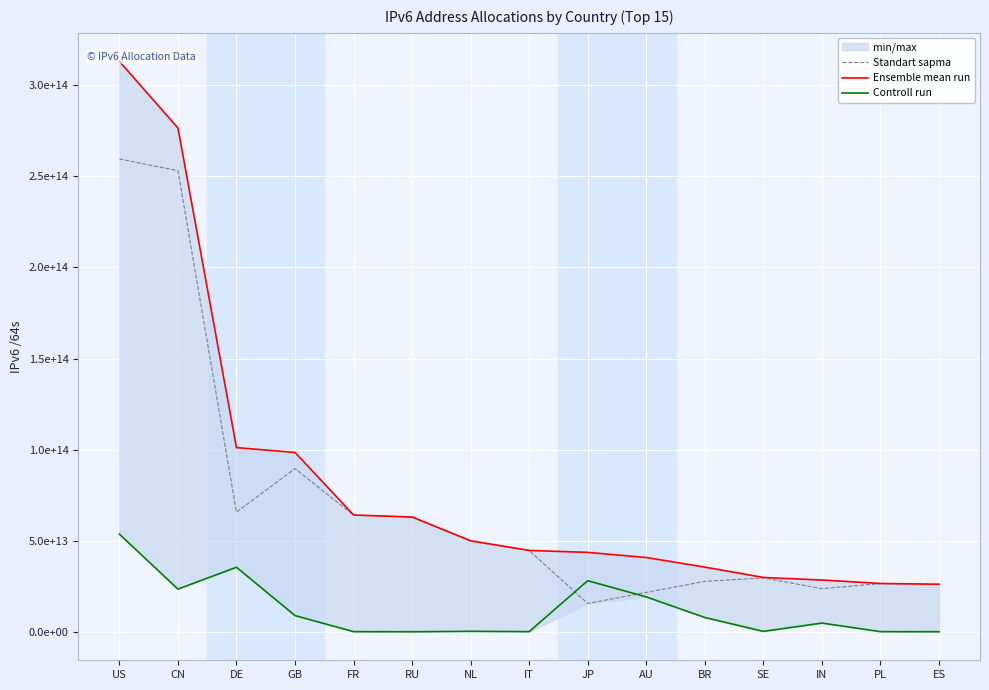

How many lines are shown in the chart?

3